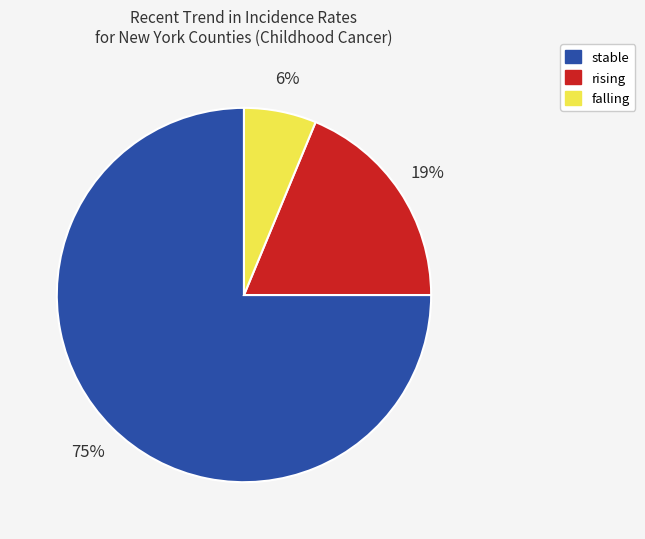

Count the number of slices in the pie.

3